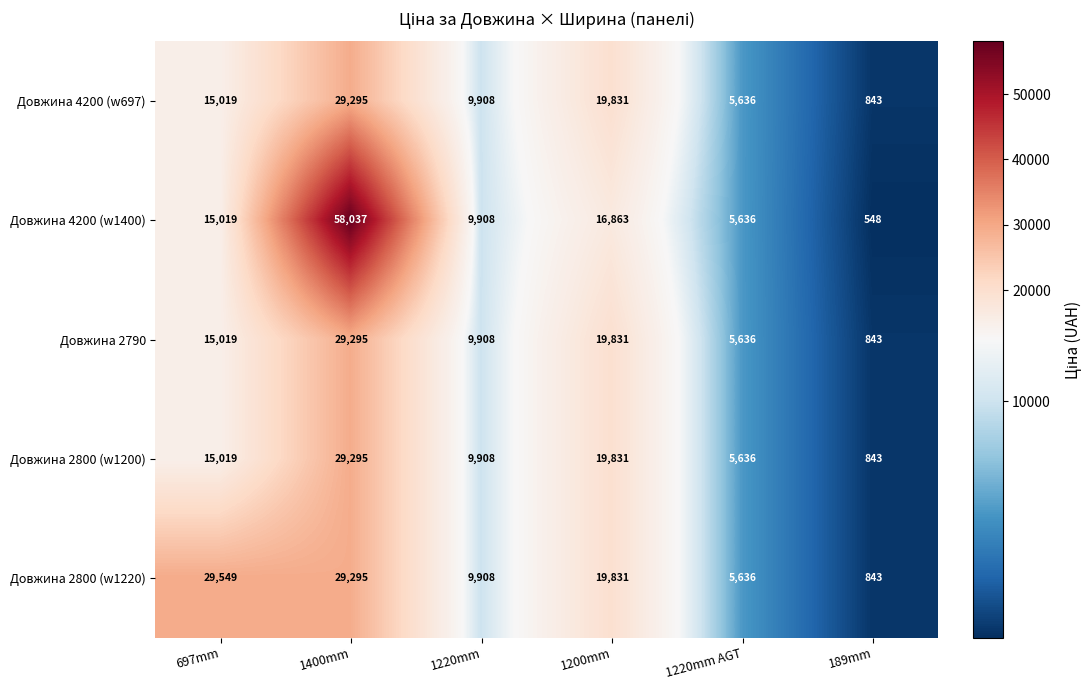

What value does the Довжина 2800 (w1200) series have at 1220mm?

9908